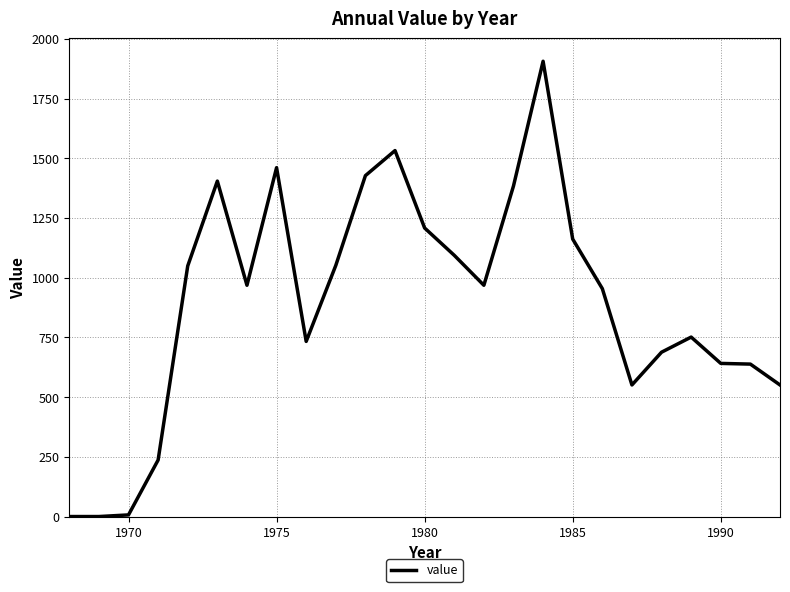

What is the maximum value shown in the chart?

1906.2